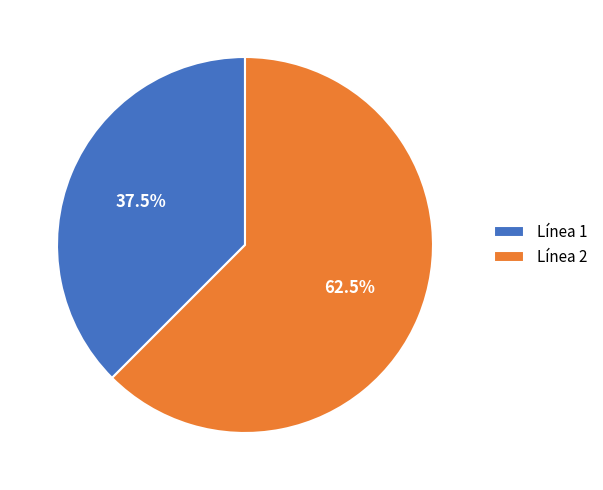

Is the sum of Línea 1 and Línea 2 greater than half?

Yes